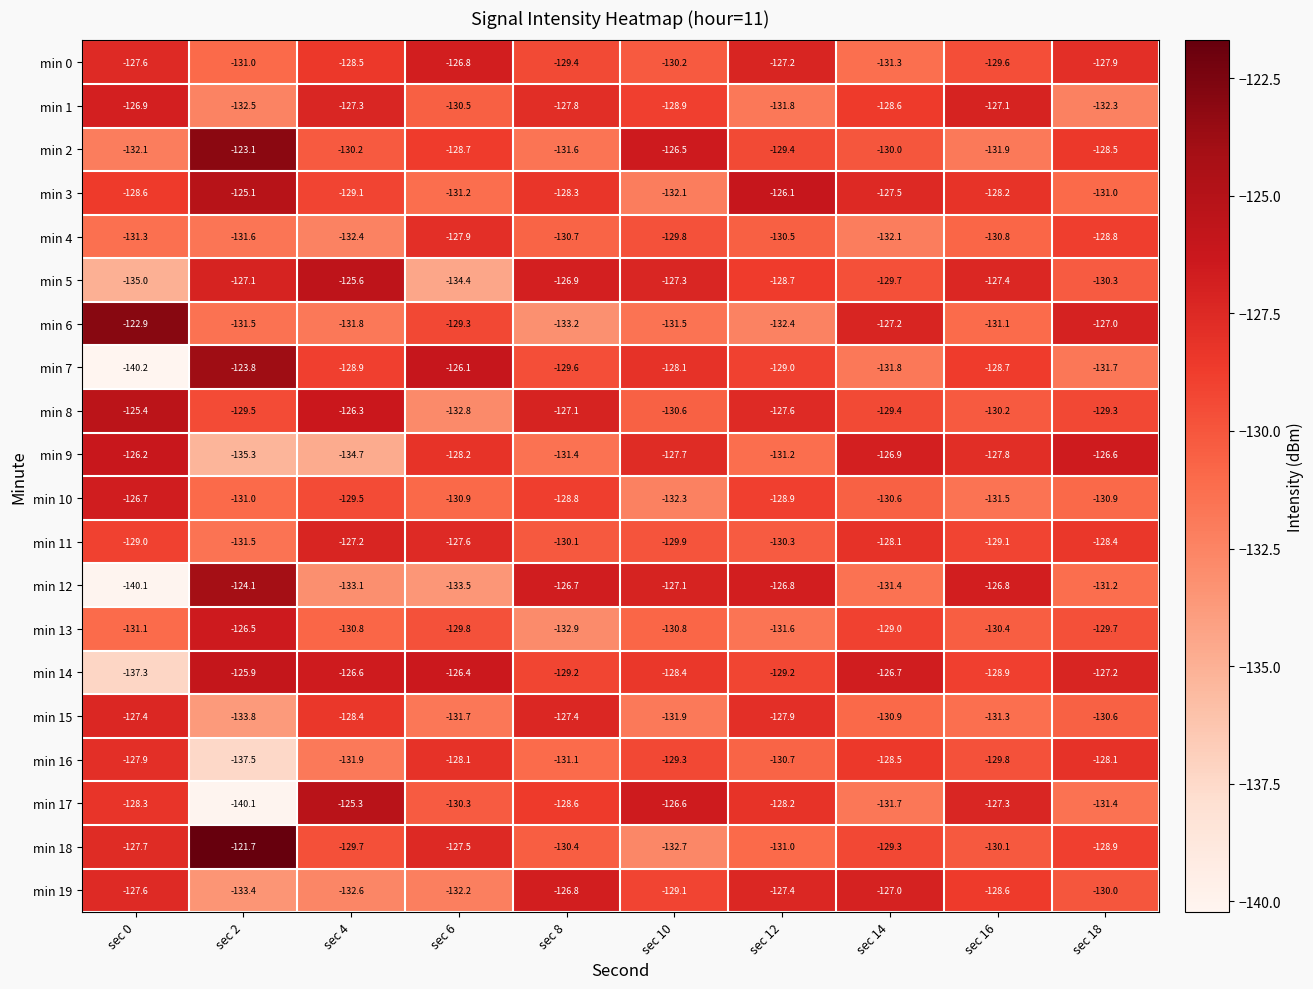

Which series has the largest range (max minus min)?

min 7